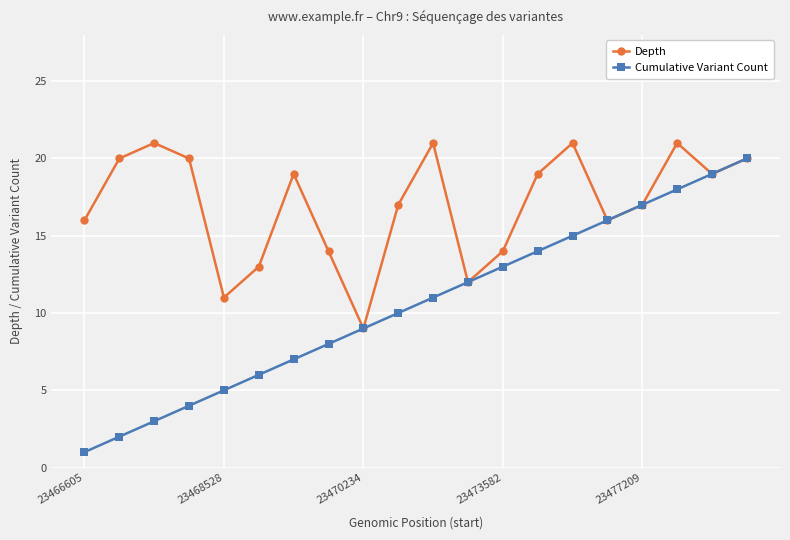

Rank the series by their average value, from highest to lowest.

Depth, Cumulative Variant Count